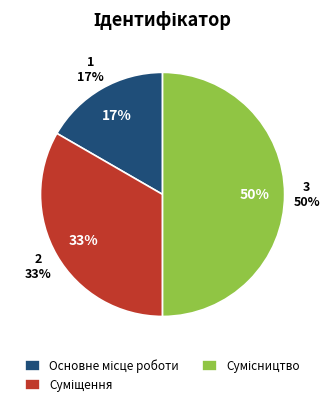

The Сумісництво slice represents 50% of the pie. True or false?

True